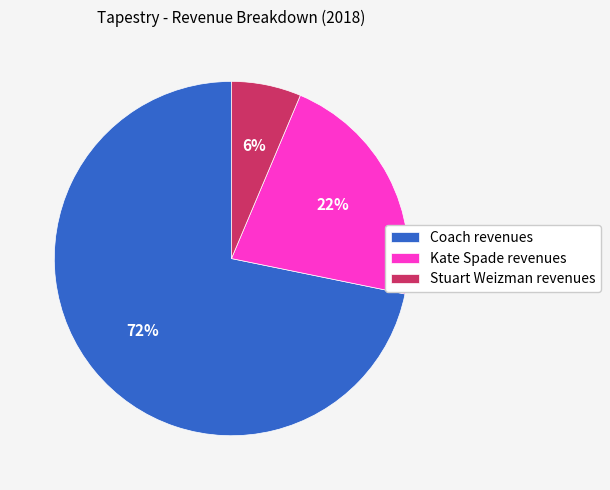

Which slice is the largest?

Coach revenues